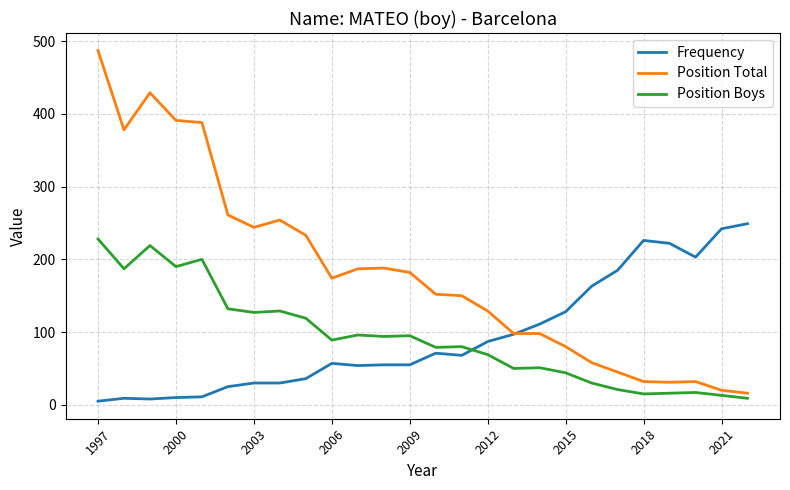

Which series has the largest range (max minus min)?

Position Total